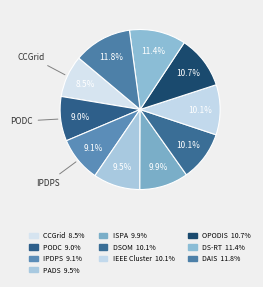

Count the number of slices in the pie.

10